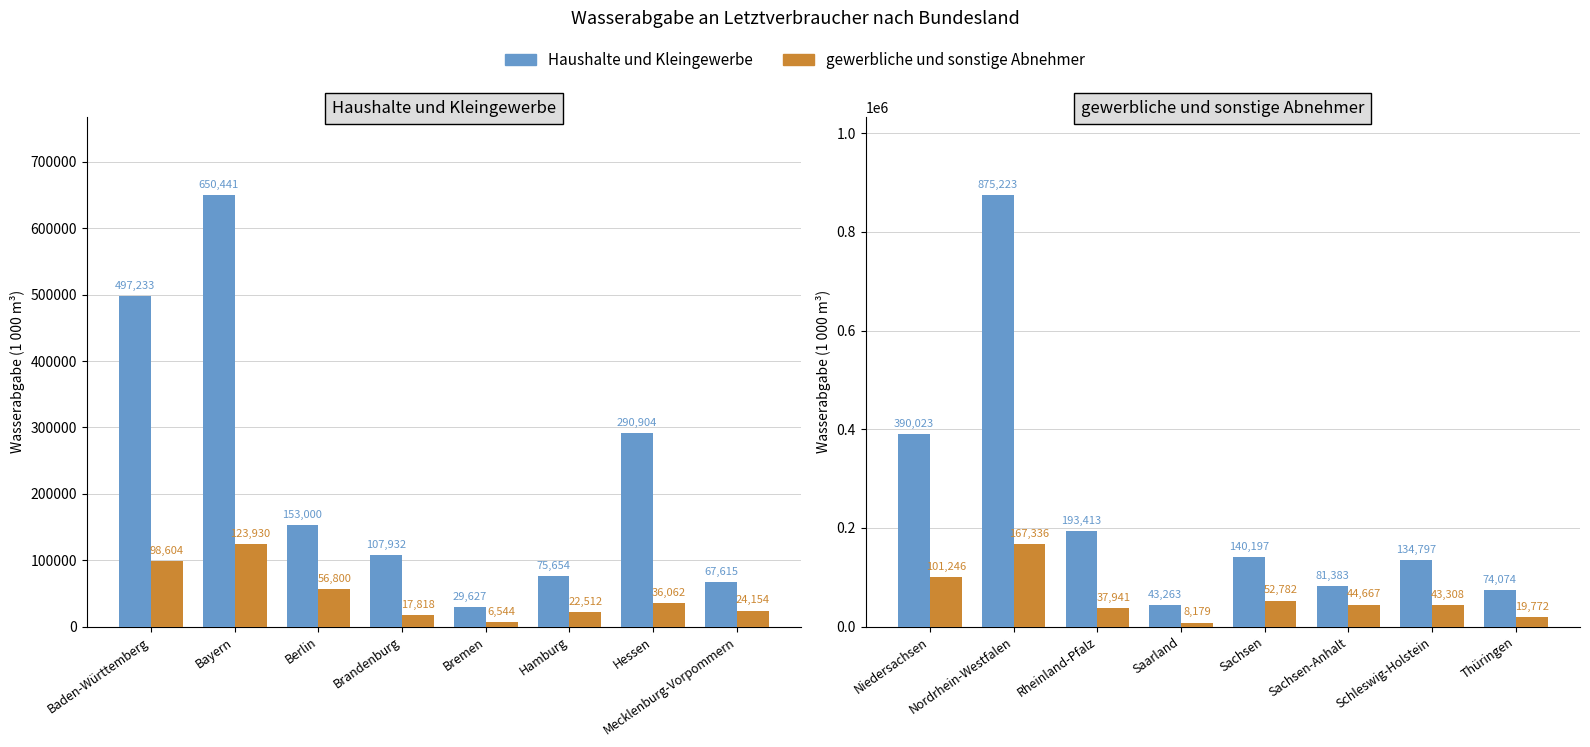

At which label is Haushalte und Kleingewerbe closest to 459243?

Niedersachsen